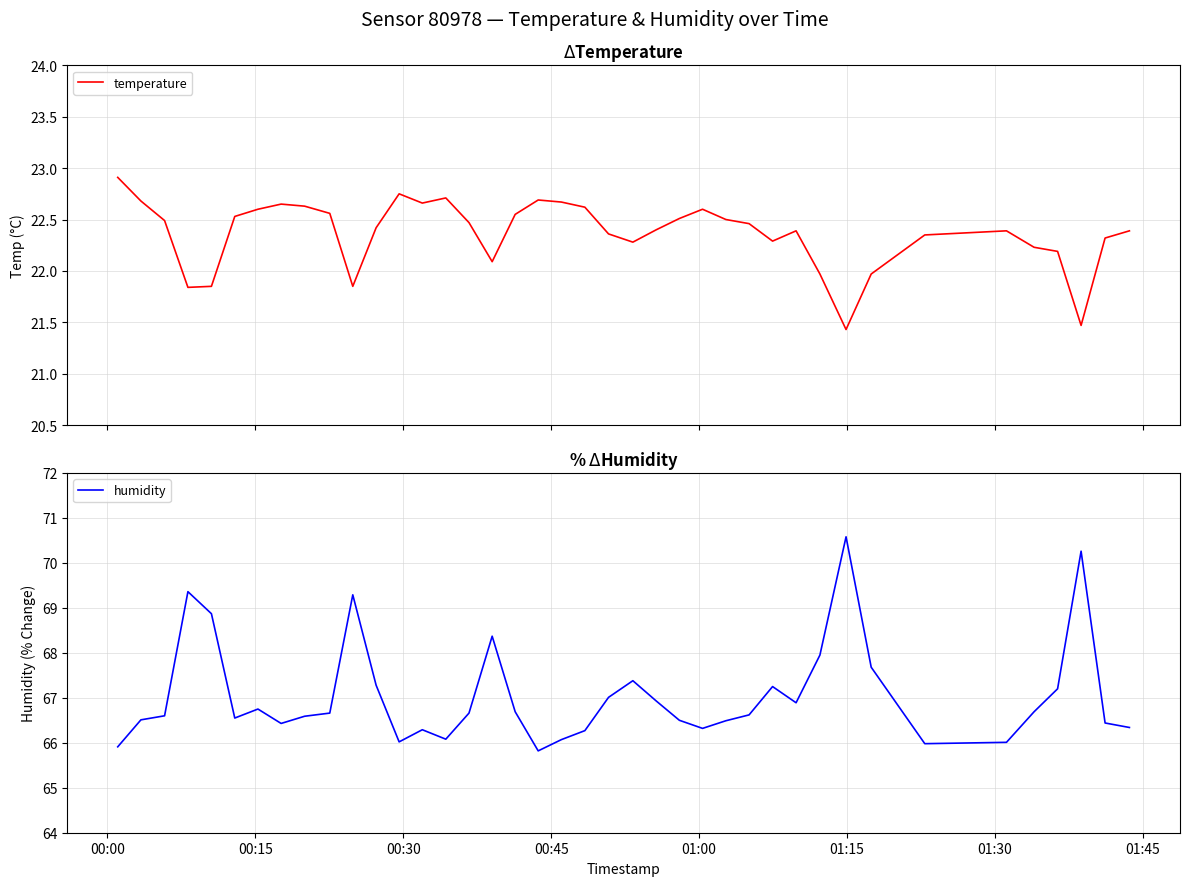

What is the minimum value for temperature?

21.4